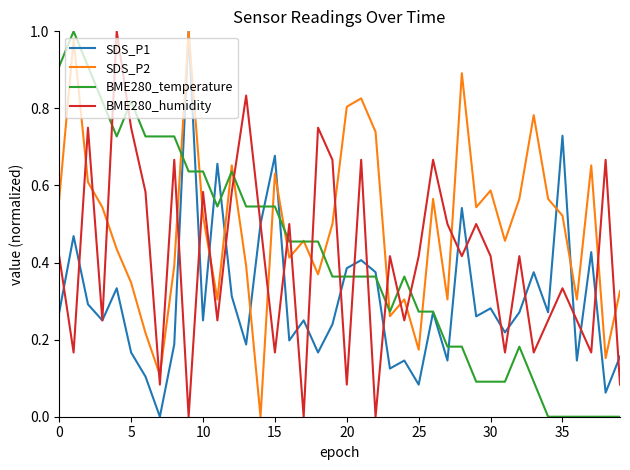

How many times do BME280_humidity and SDS_P2 cross each other?

20